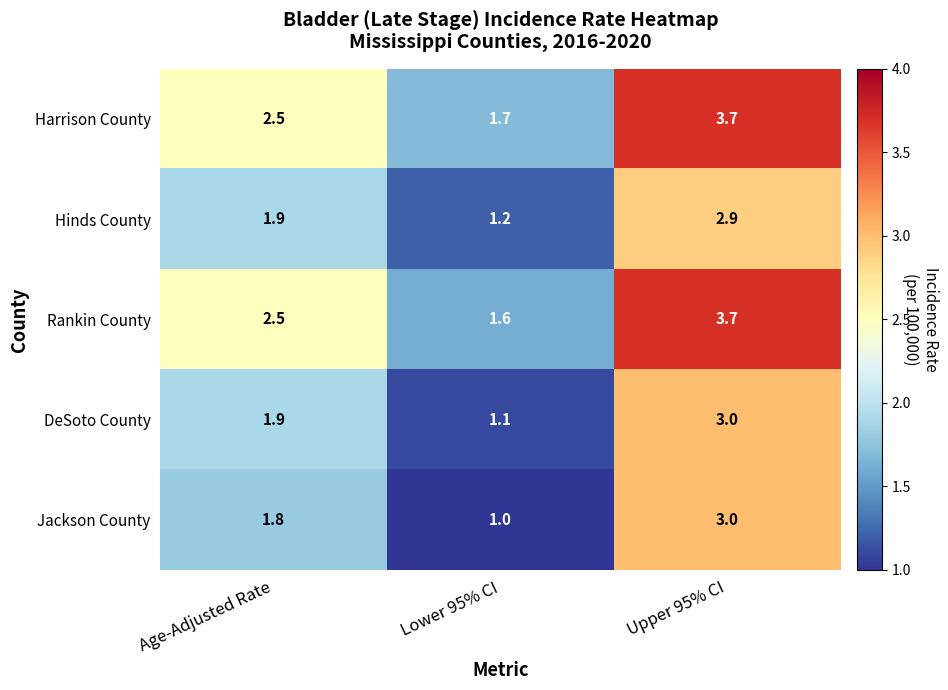

Which category has the lowest value in the Jackson County series?

Lower 95% CI